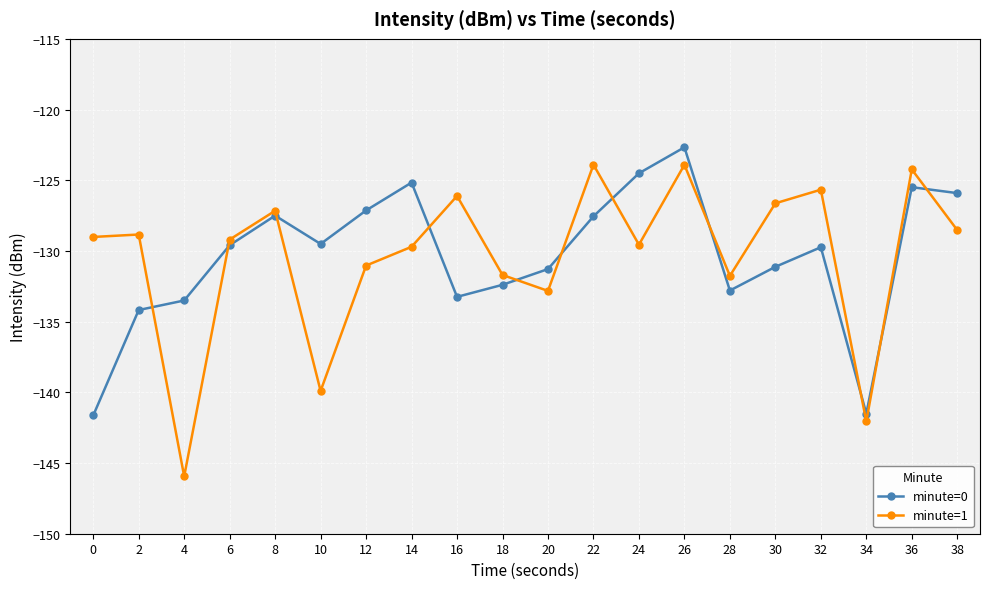

At which category does minute=1 reach its first local valley?

4